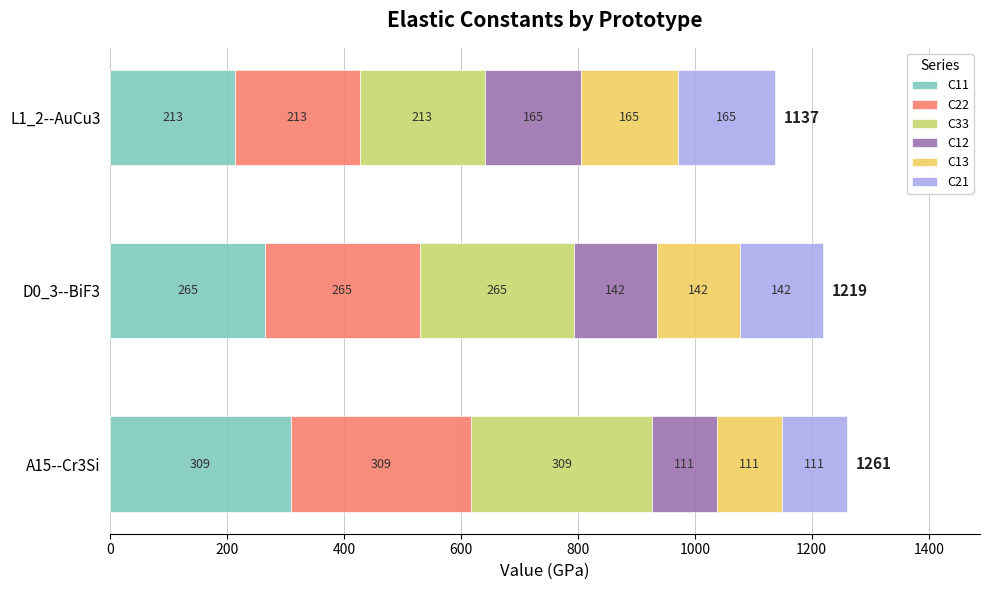

True or false: C11 has a value of 309.0 at A15--Cr3Si.

True